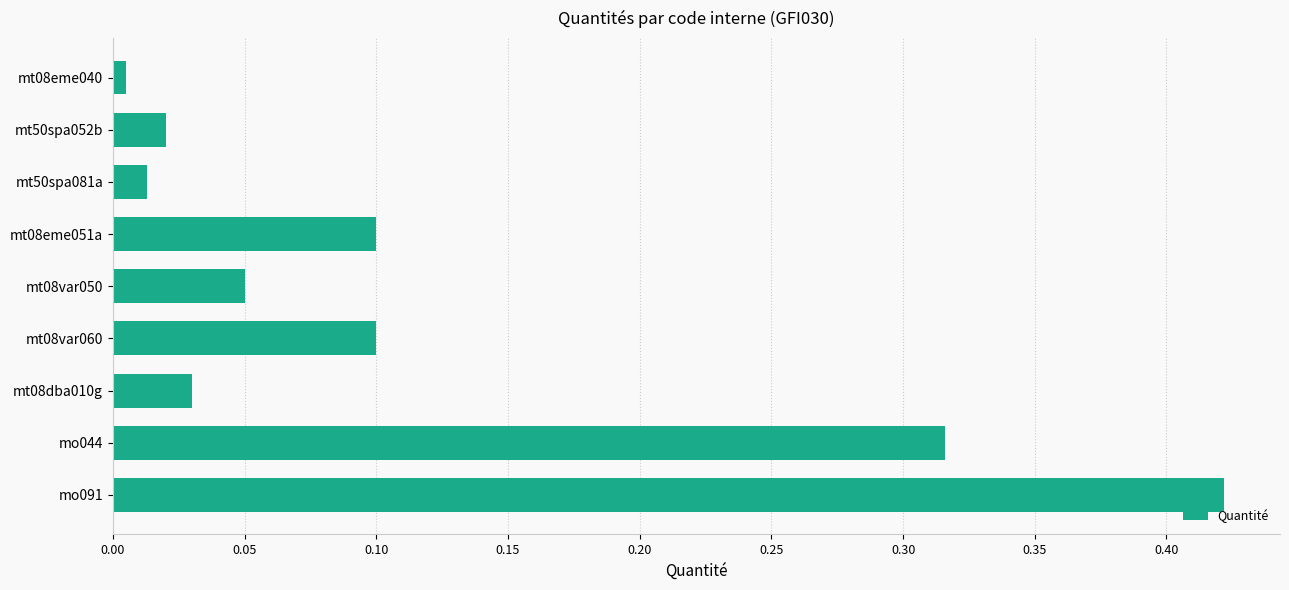

Are the bars horizontal?

Yes